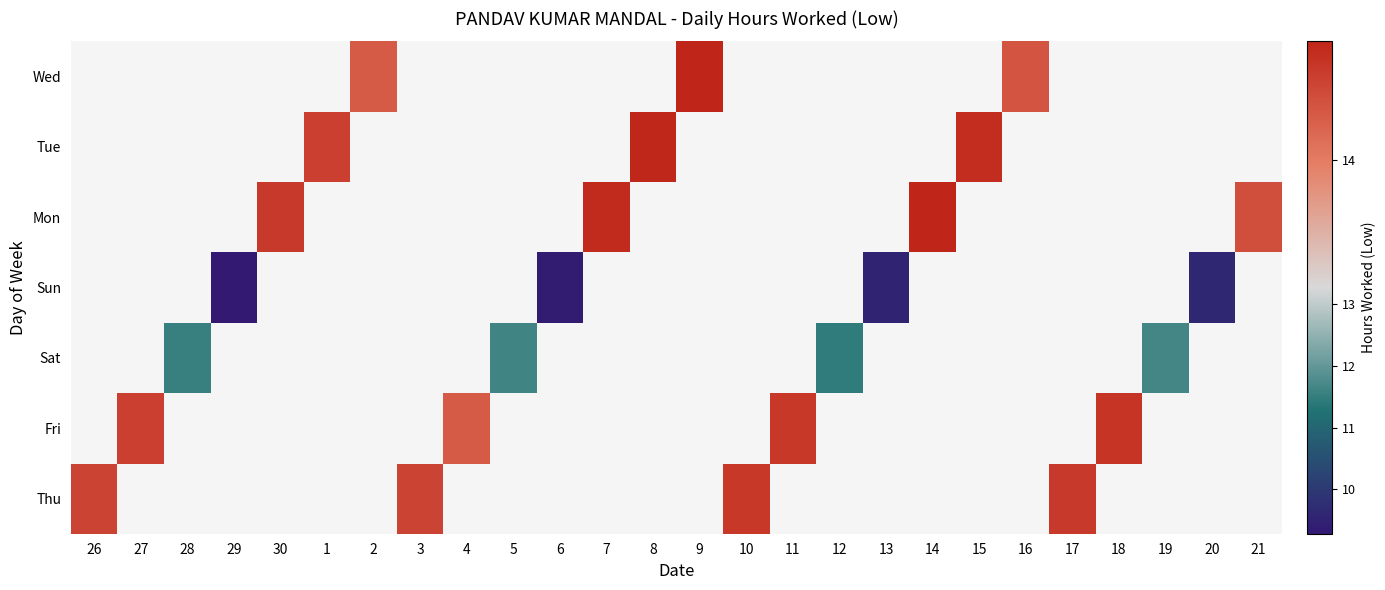

What is the minimum value shown in the chart?

9.3